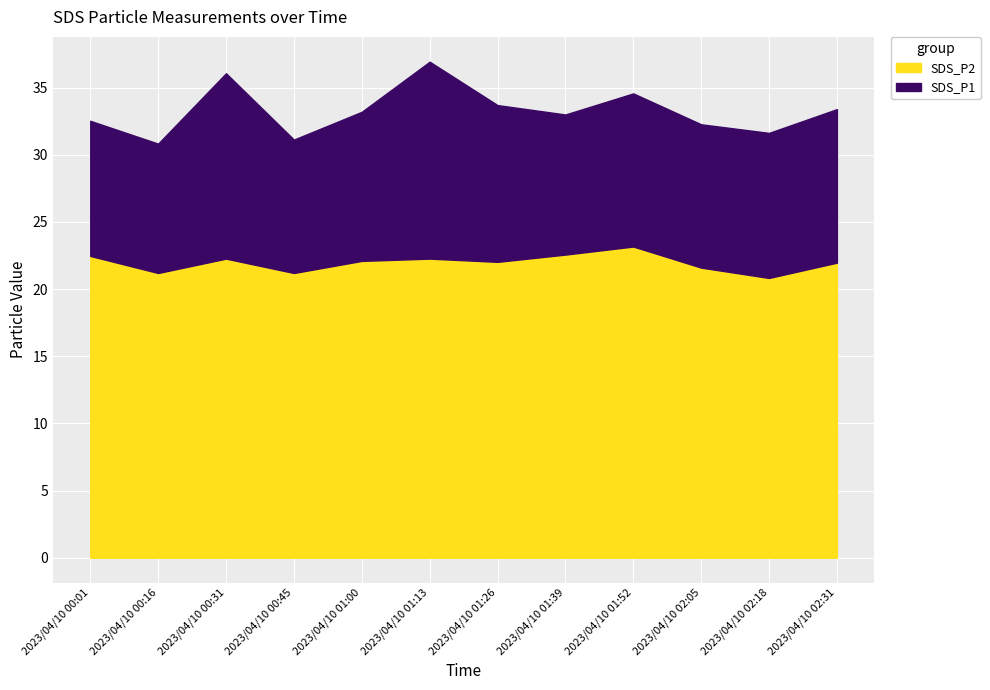

What is the spread (max minus min) of values at 2023/04/10 00:31?

13.8